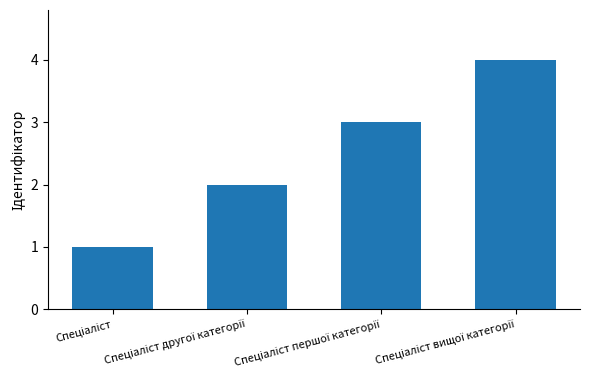

What is the greatest value displayed?

4